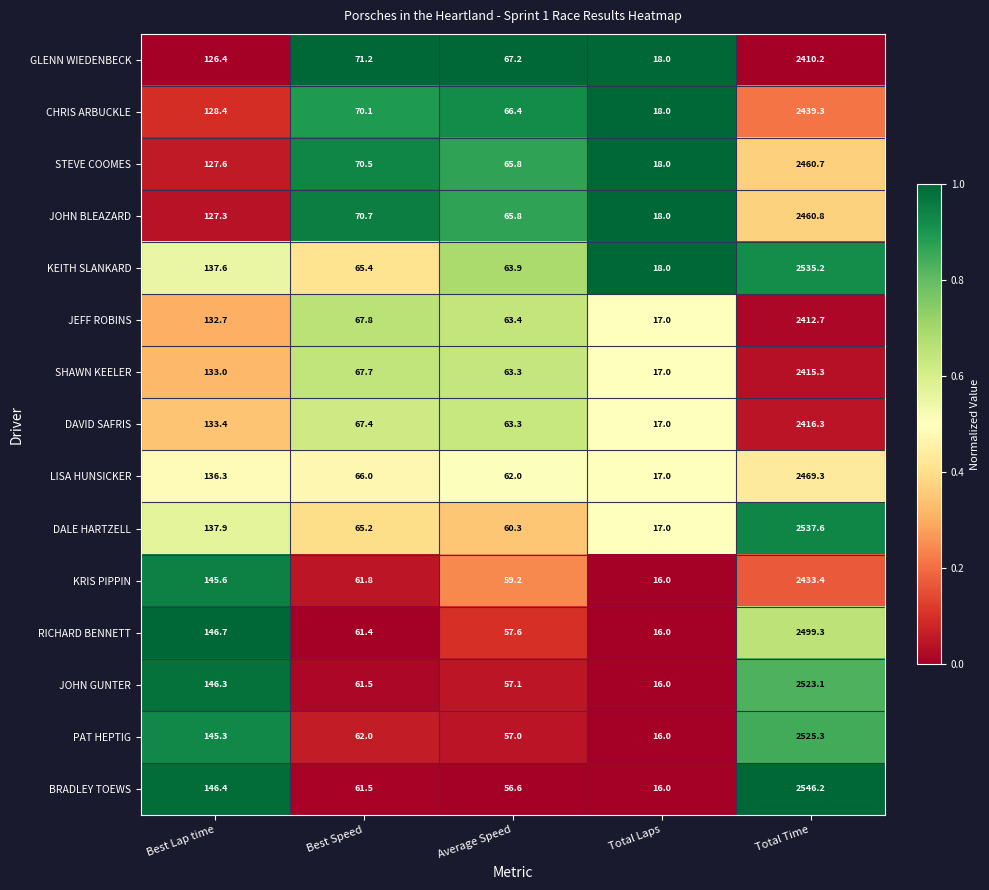

Which label corresponds to the smallest value in the chart?

Total Laps